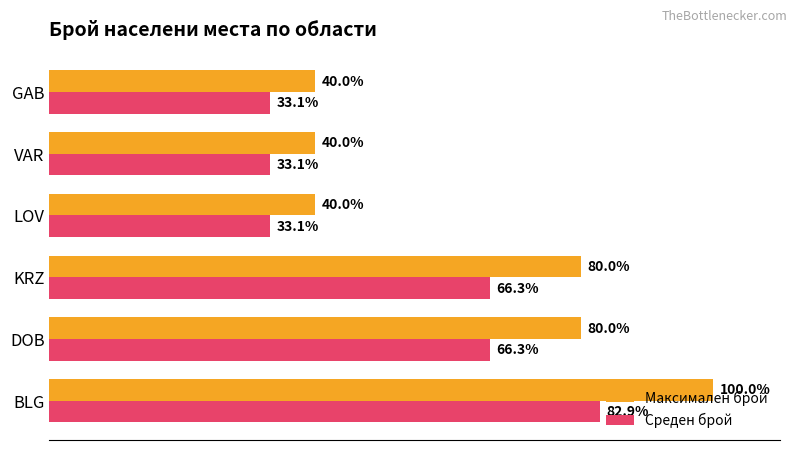

At which label does Среден брой reach its peak?

BLG